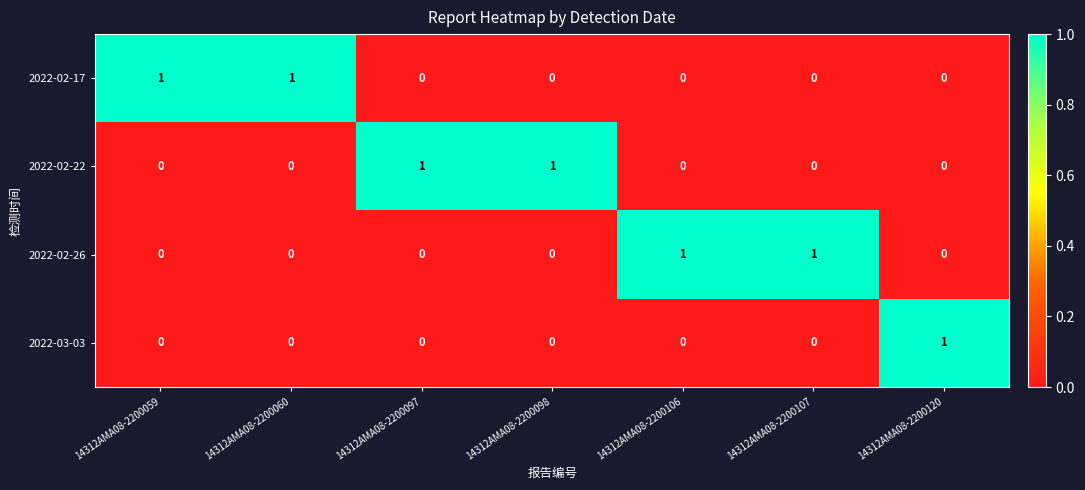

How many 2022-03-03 values are between 0 and 1?

7